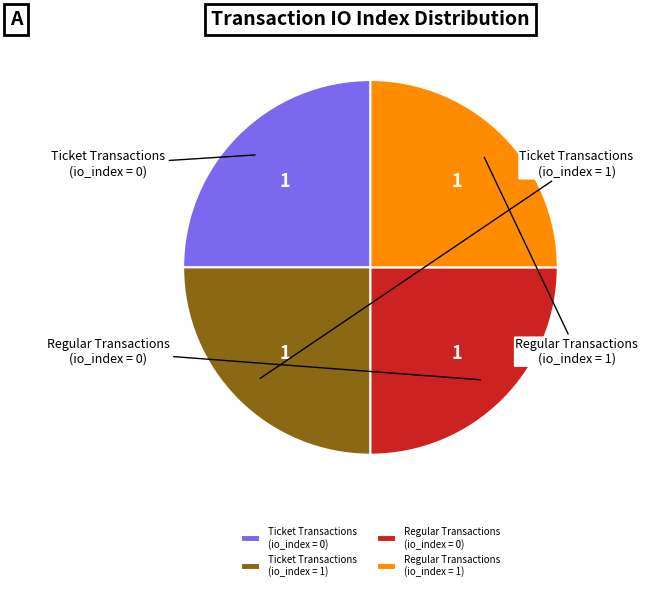

Which slice is the smallest?

Ticket tx (io_index=0)